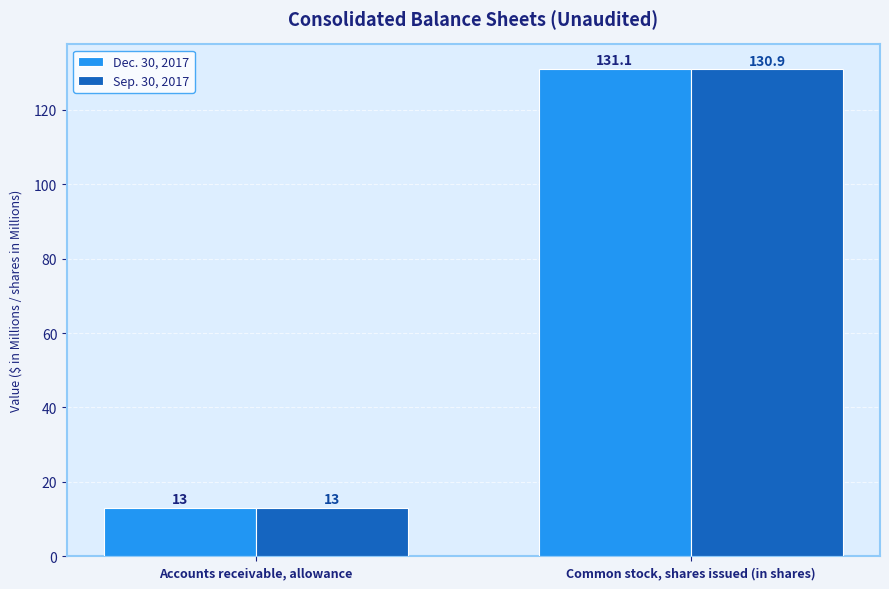

Where does the Sep. 30, 2017 series first go above 130?

Common stock, shares issued (in shares)